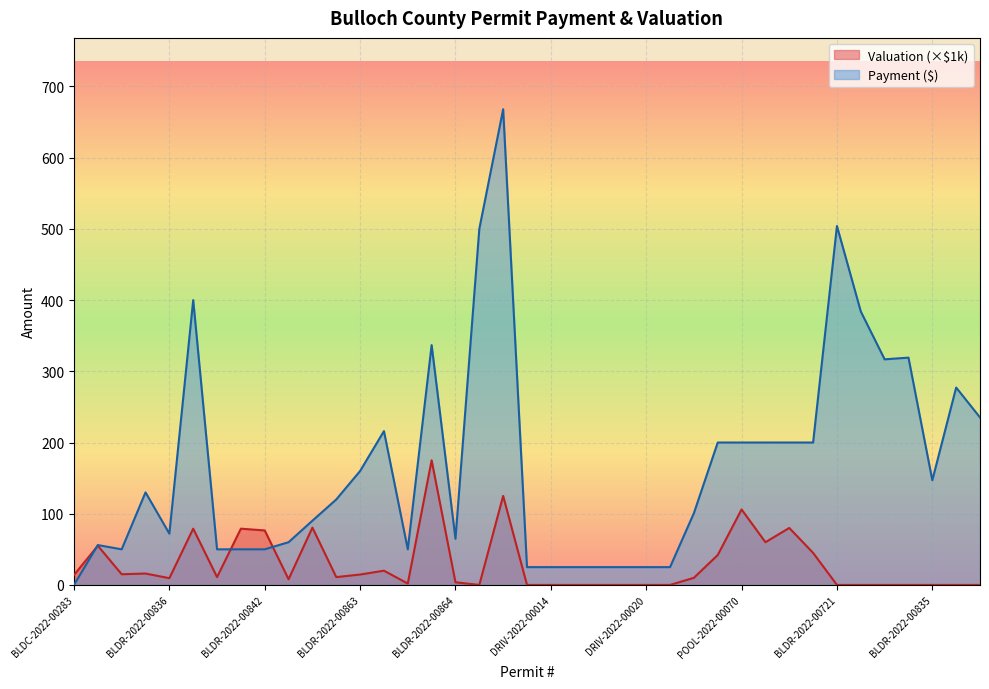

True or false: Valuation has more than 2 interior local peaks.

True